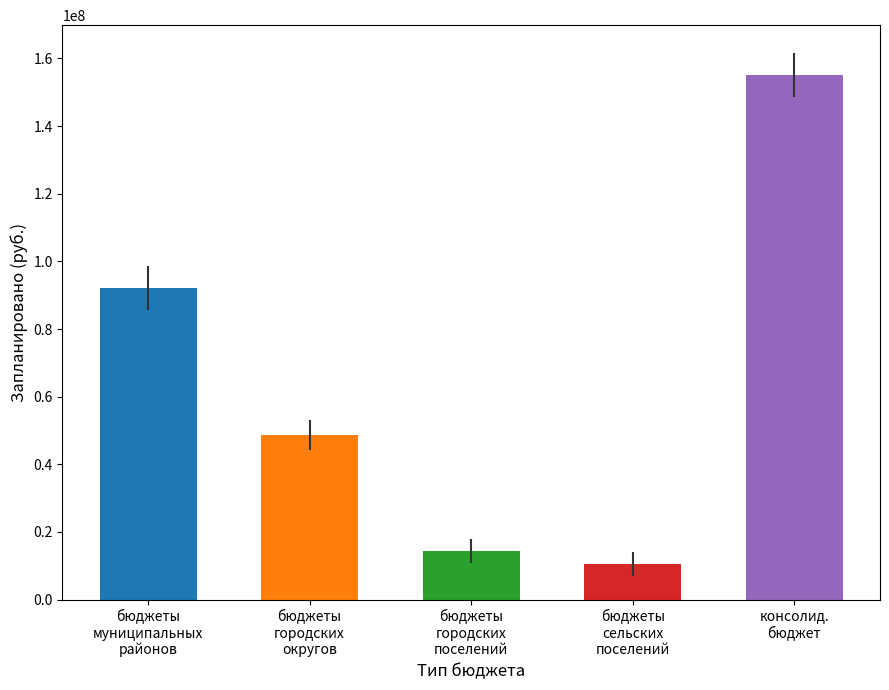

Rank the categories by value from lowest to highest.

бюджеты
сельских
поселений, бюджеты
городских
поселений, бюджеты
городских
округов, бюджеты
муниципальных
районов, консолид.
бюджет